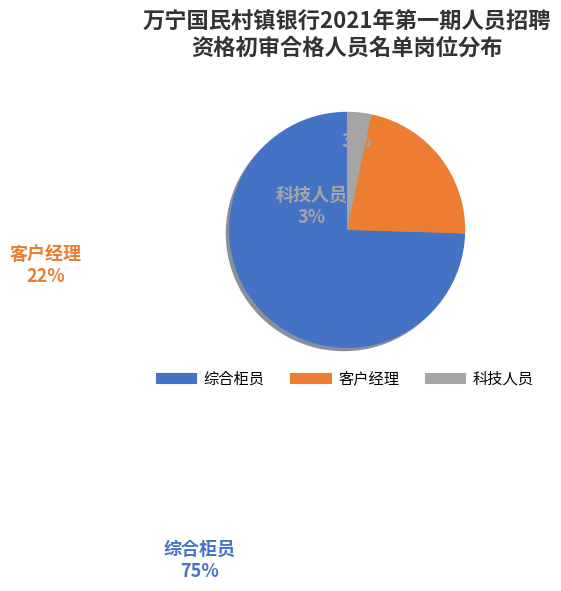

Count the number of slices in the pie.

3